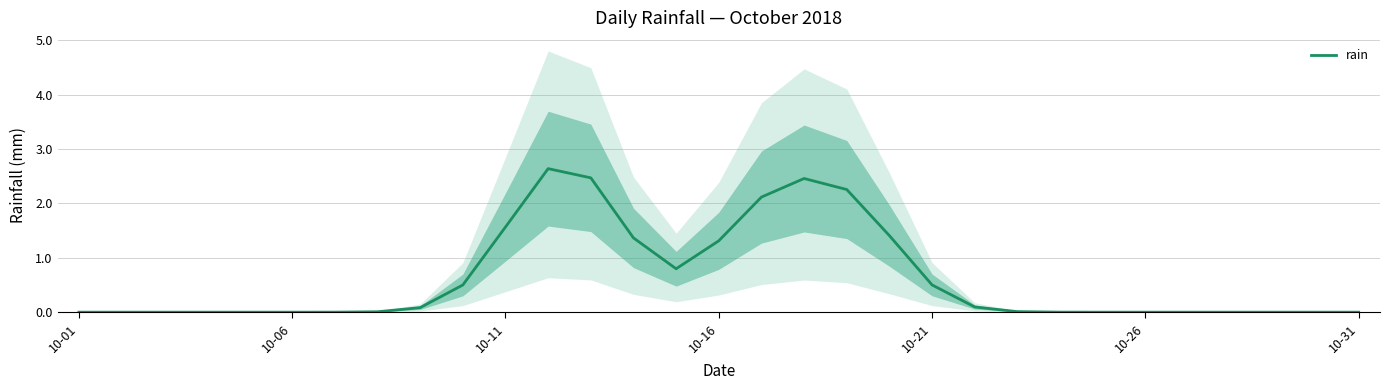

What is the change in value from 7 to 14?

+0.8